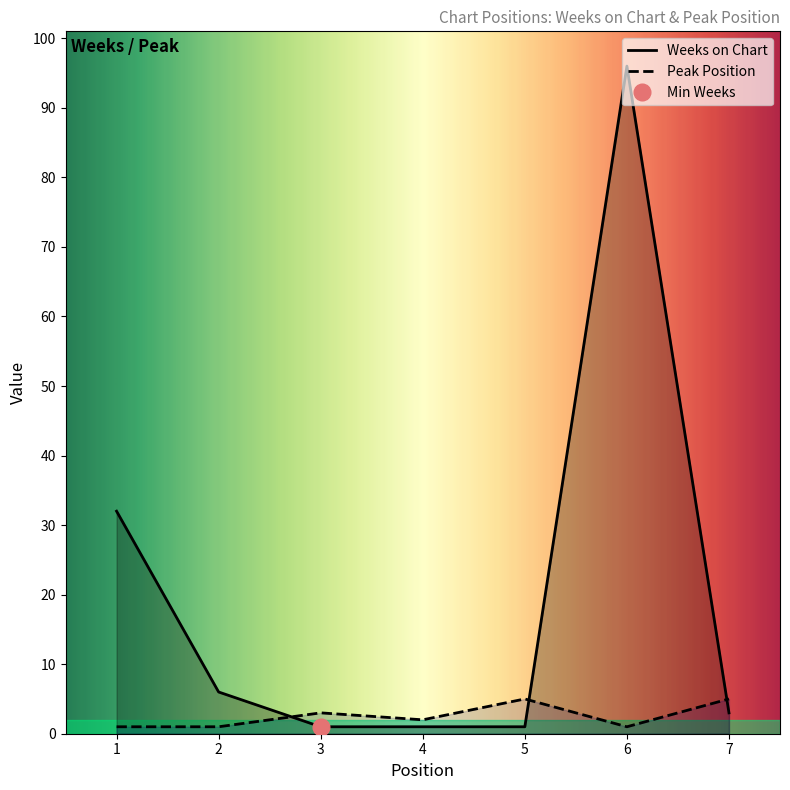

Which series has the largest total across all categories?

Weeks on Chart